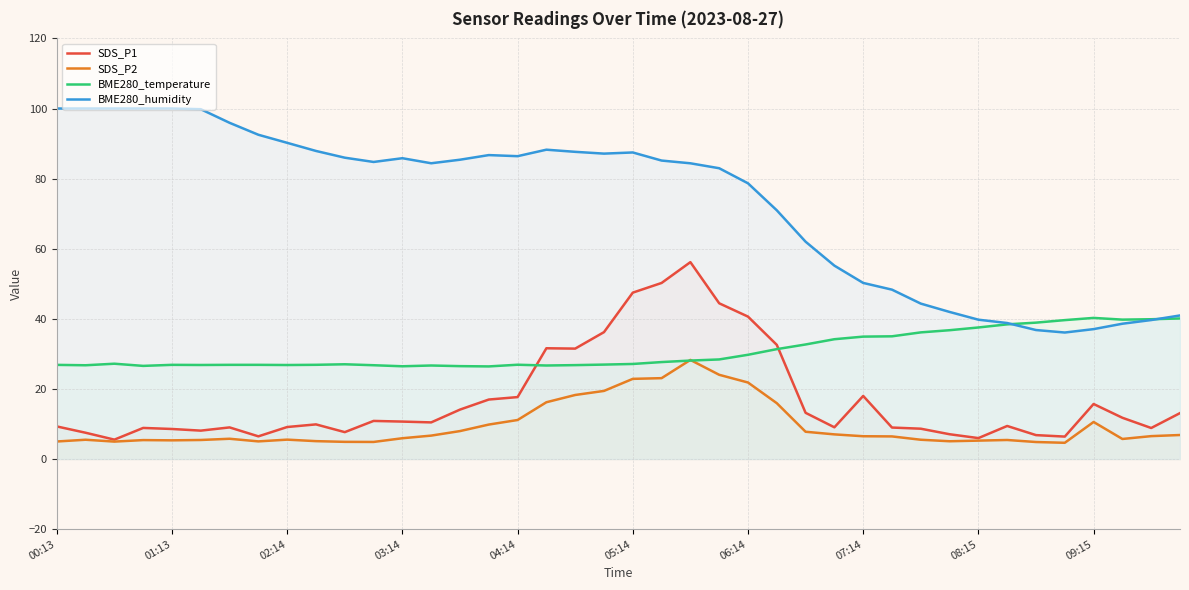

True or false: BME280_humidity and BME280_temperature intersect in this chart.

True